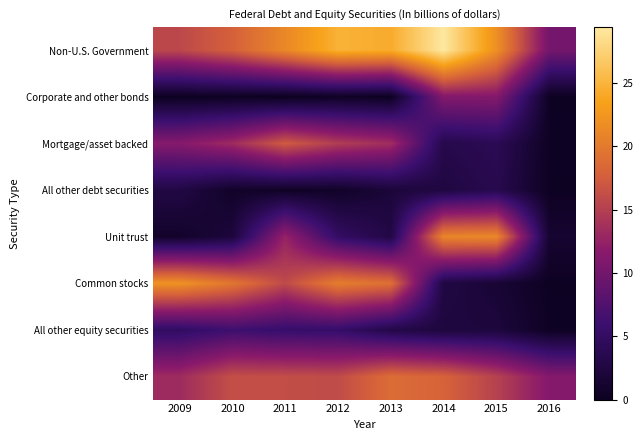

Reading left to right, transcribe all the data shown in this chart.

Non-U.S. Government: 2009=15.7	2010=17.8	2011=21.2	2012=24.8	2013=24.3	2014=29.4	2015=21.9	2016=10.1
Corporate and other bonds: 2009=0.1	2010=0.2	2011=0.0	2012=0.4	2013=0.1	2014=11.2	2015=11.3	2016=0.2
Mortgage/asset backed: 2009=11.4	2010=13.3	2011=17.3	2012=14.8	2013=13.5	2014=3.3	2015=4.0	2016=0.3
All other debt securities: 2009=2.7	2010=0.7	2011=0.5	2012=0.6	2013=1.9	2014=2.5	2015=3.5	2016=0.2
Unit trust: 2009=0.8	2010=2.1	2011=12.6	2012=5.1	2013=2.8	2014=21.0	2015=21.2	2016=1.3
Common stocks: 2009=22.1	2010=19.7	2011=15.9	2012=20.3	2013=19.1	2014=2.6	2015=1.6	2016=0.2
All other equity securities: 2009=4.8	2010=6.1	2011=5.4	2012=5.3	2013=3.0	2014=2.2	2015=2.2	2016=0.3
Other: 2009=13.3	2010=16.3	2011=16.2	2012=16.0	2013=18.8	2014=18.0	2015=15.2	2016=11.3